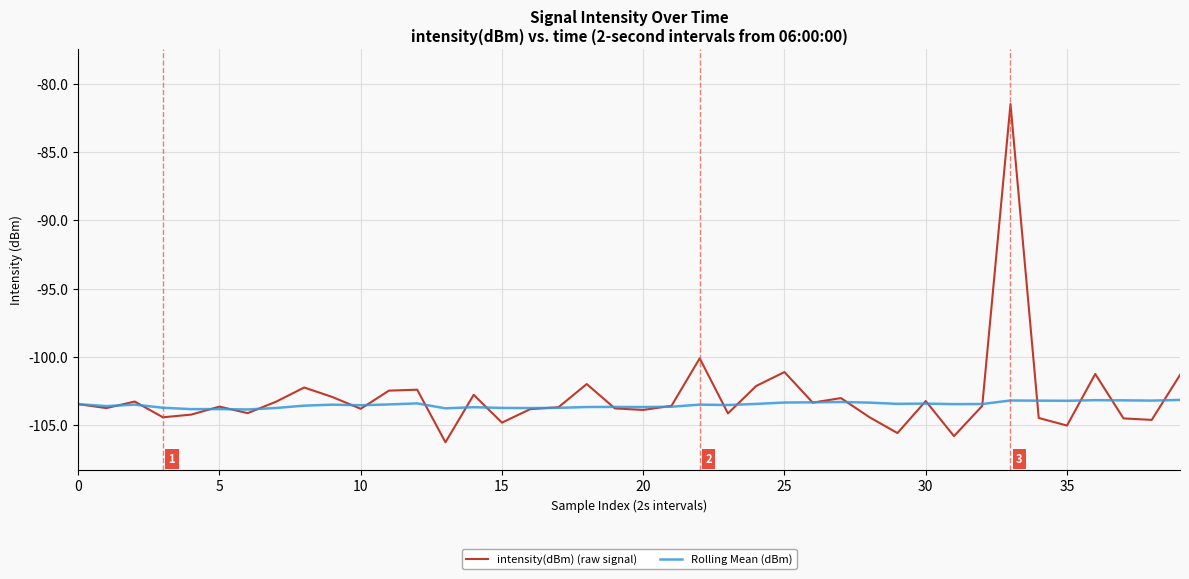

Which series has the largest range (max minus min)?

intensity(dBm) (raw signal)